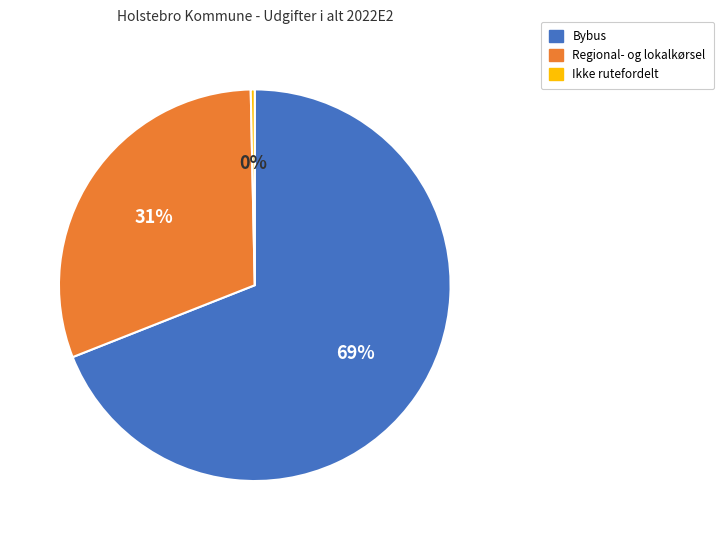

How many segments does this pie chart have?

3